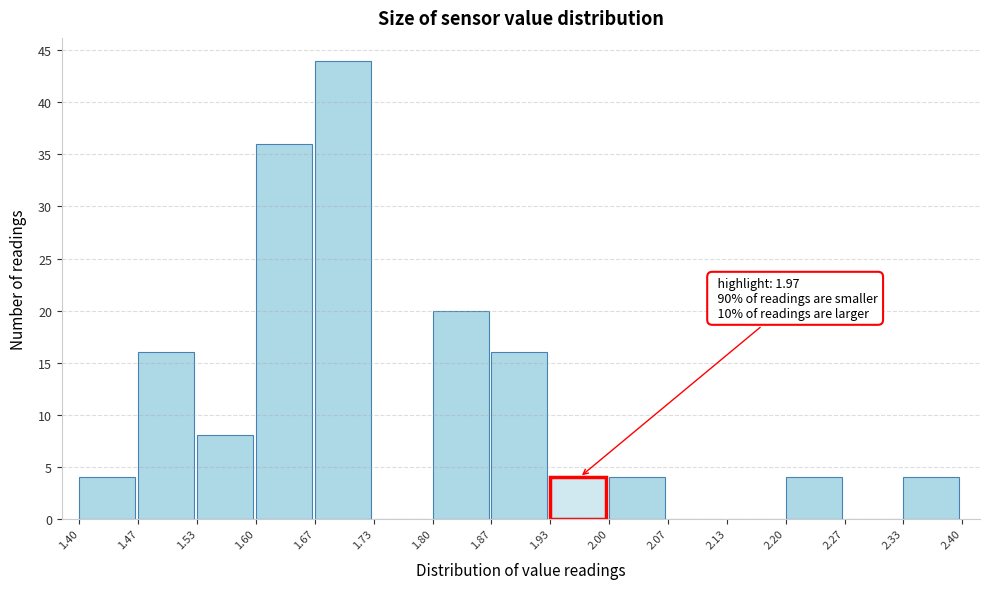

Over which range of the x-axis is the bar tallest?

1.67 to 1.73